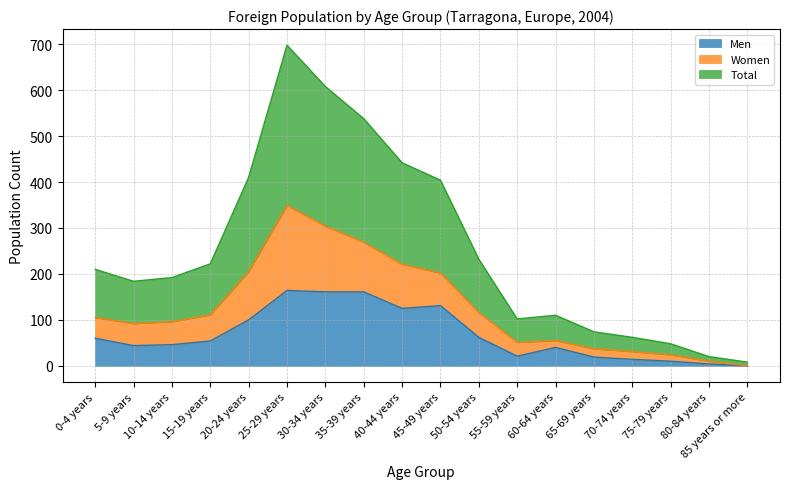

The Men series shows 293 at 25-29 years. True or false?

False